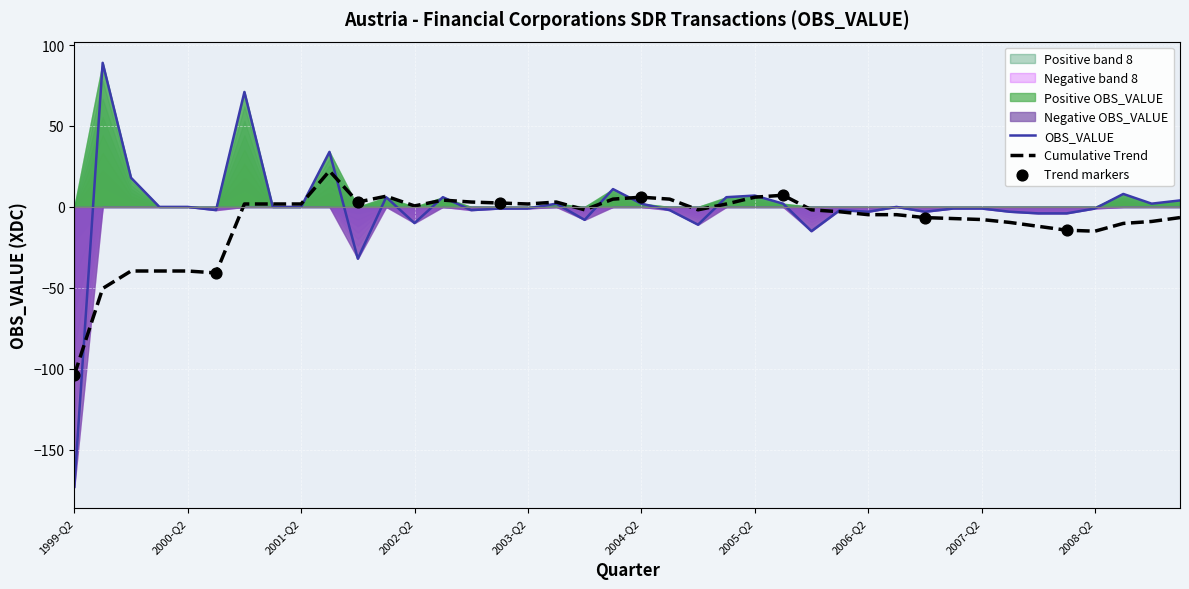

What is the change in value from 2003-Q3 to 2005-Q4?

-17